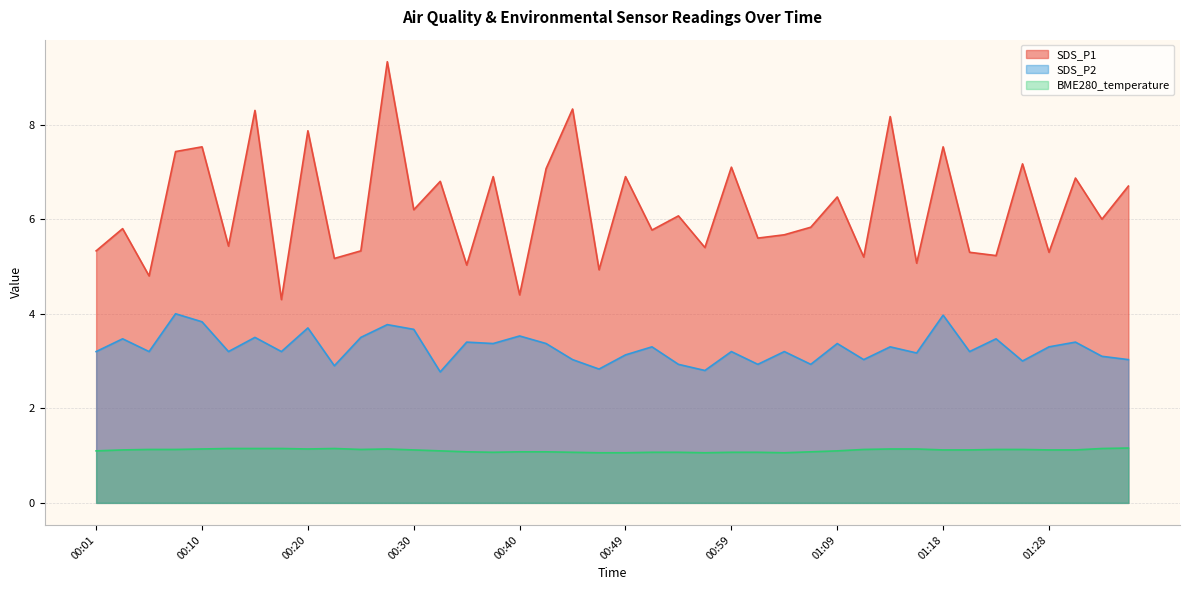

What is the approximate value of BME280_temperature at 00:23?

1.1